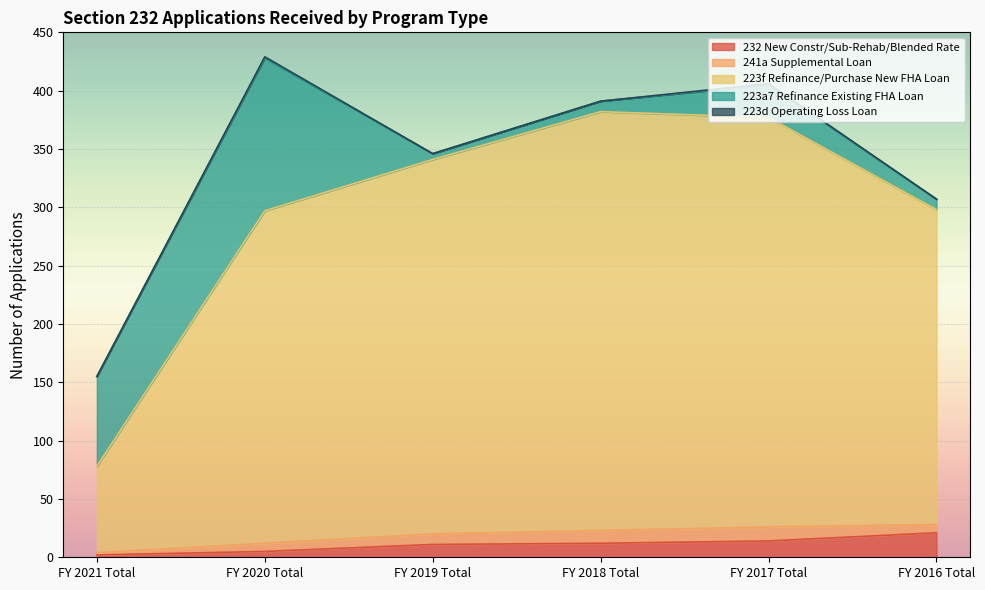

What is the sum of the 223f Refinance/Purchase New FHA Loan values at FY 2018 Total and FY 2017 Total?

710